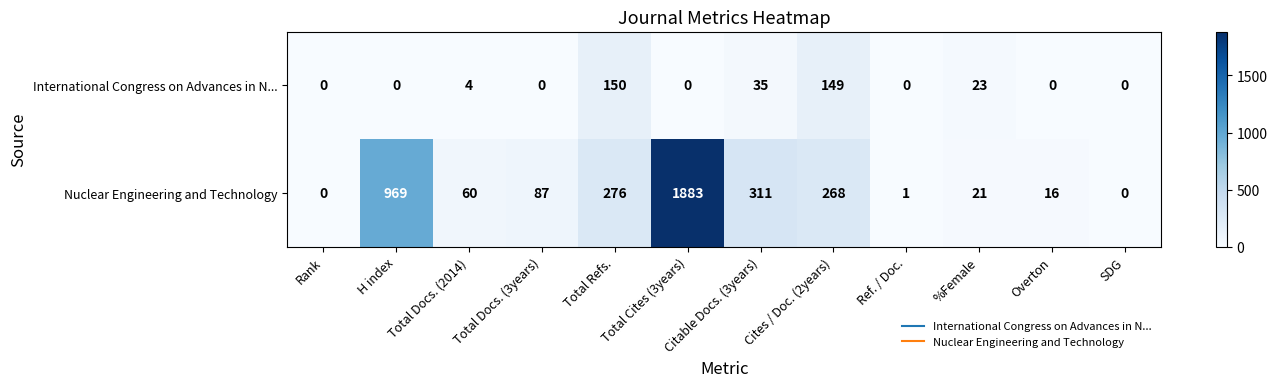

At how many categories does at least one series exceed 1473?

1